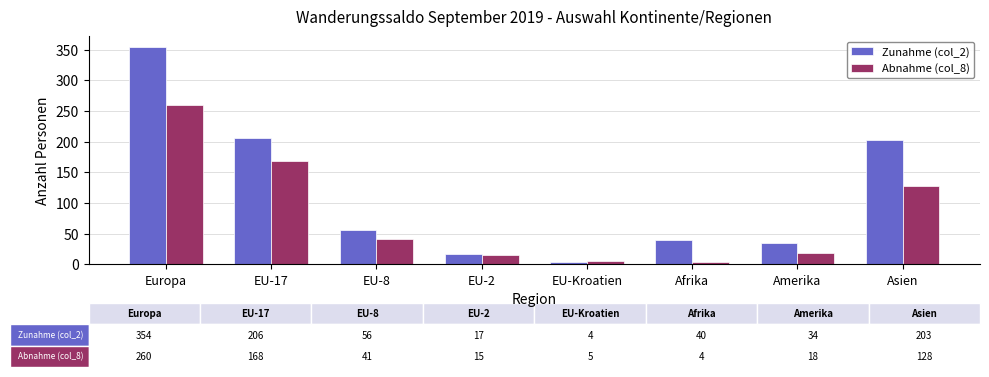

At which label does Zunahme (col_2) reach its peak?

Europa